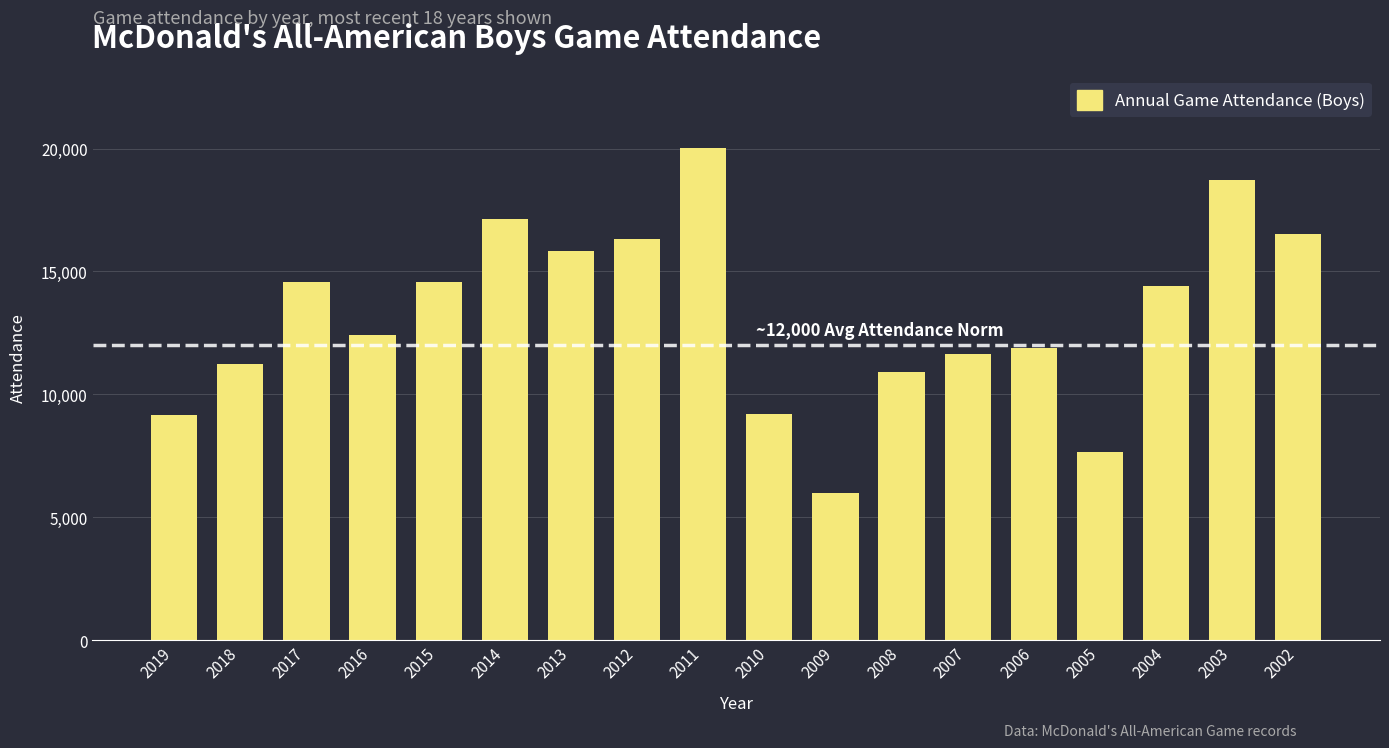

What is the difference between the values at 2005 and 2008?

3254